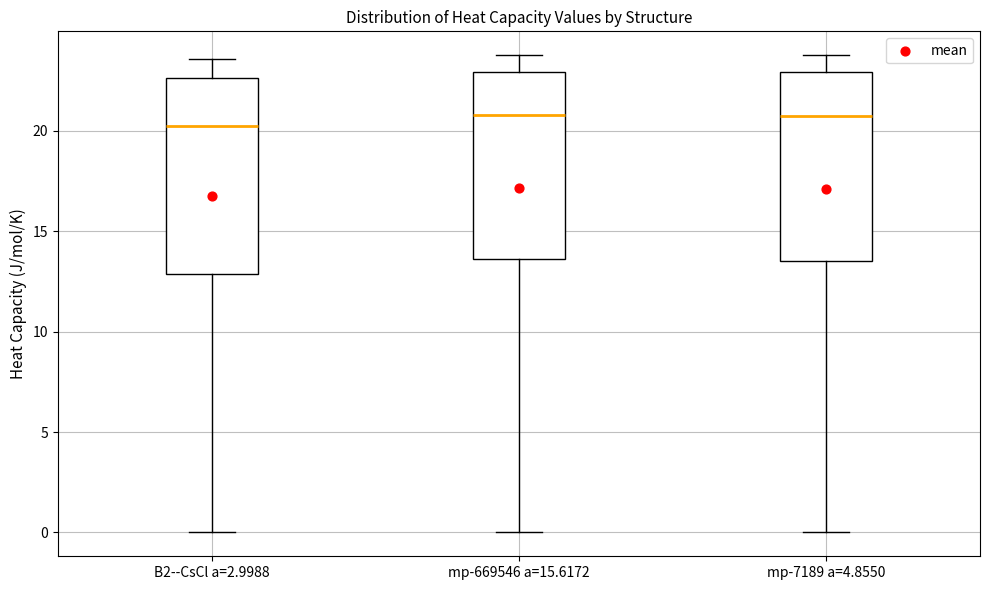

Which box has the lowest median line?

B2--CsCl a=2.9988